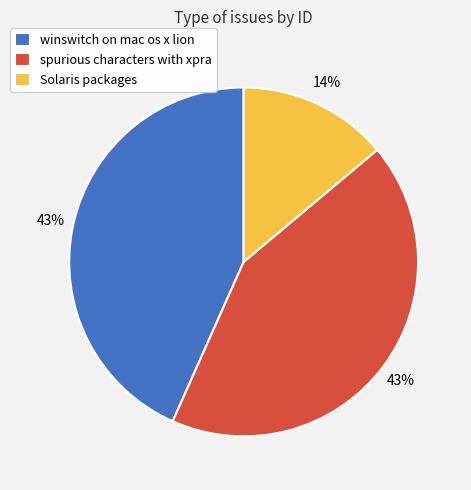

How many slices are in this pie chart?

3